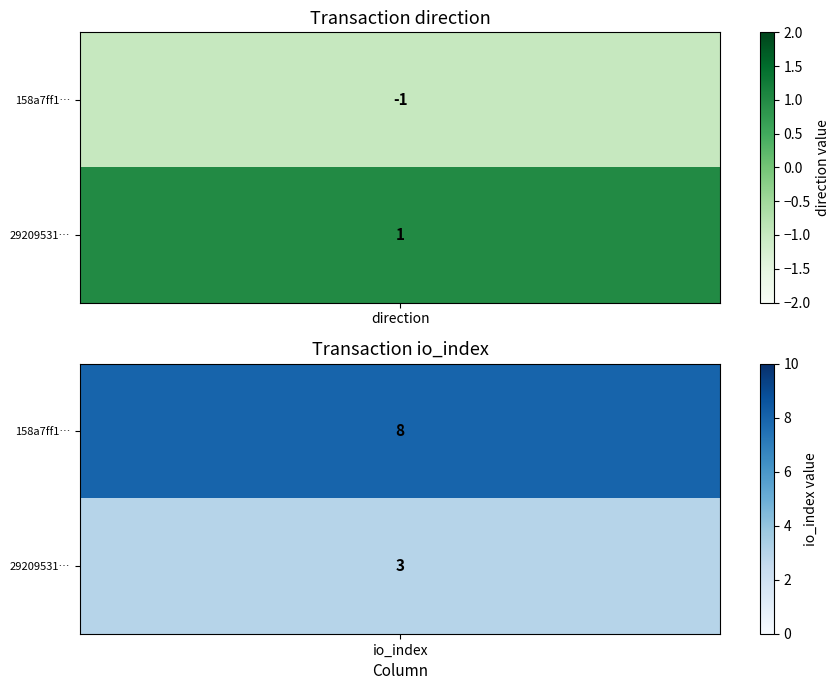

Reading left to right, transcribe all the data shown in this chart.

158a7ff1e1b7c813c8381e7378035d4d436ad91: 0=-1	1=8
29209531f1d4c99b8f0a035d782b7661f13b18a: 0=1	1=3